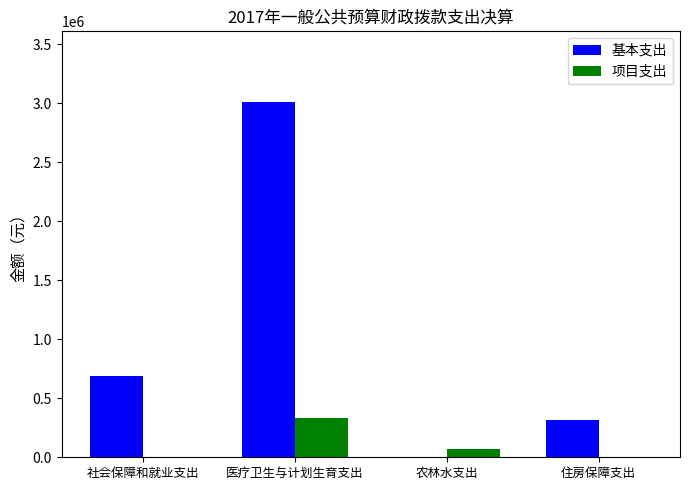

What is the spread (max minus min) of values at 医疗卫生与计划生育支出?

2679082.6